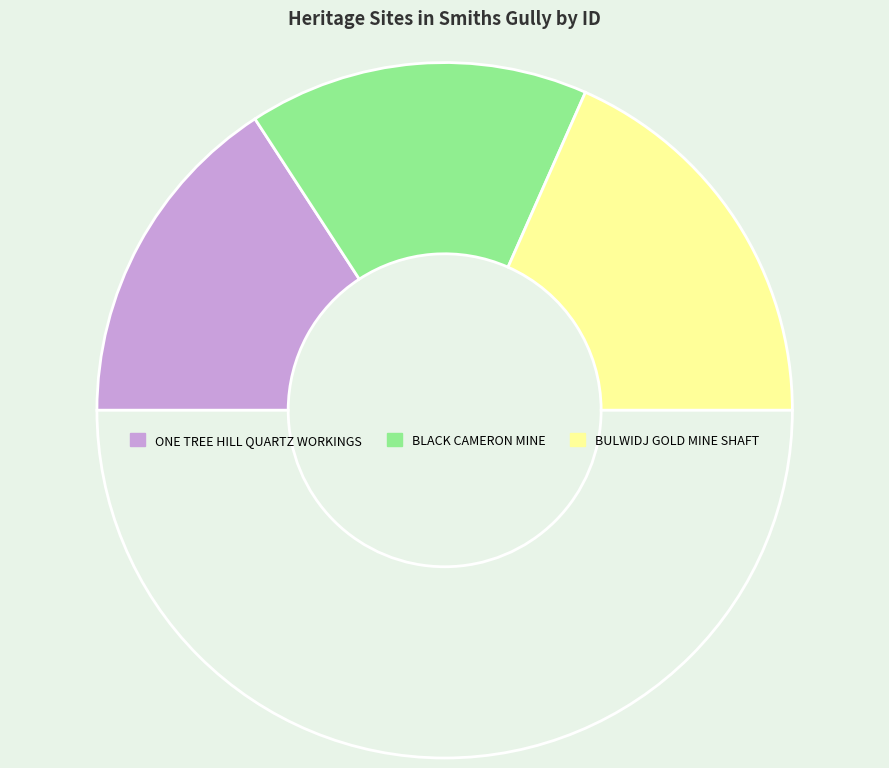

How many slices are in this pie chart?

4